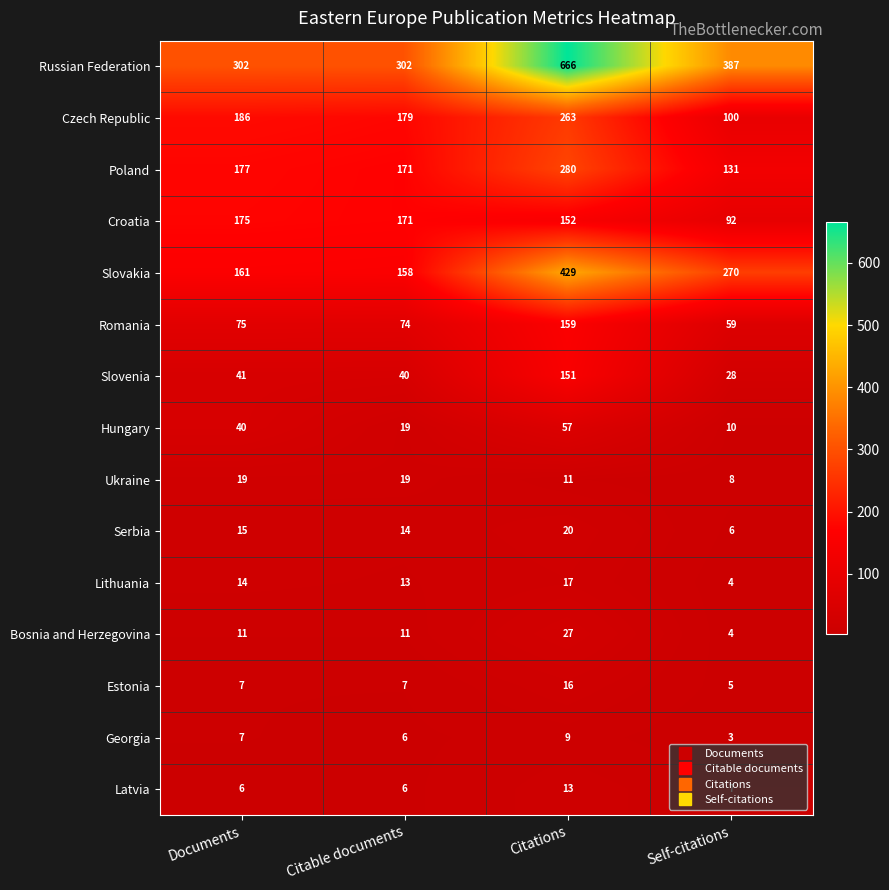

Which series has the largest total across all categories?

Russian Federation